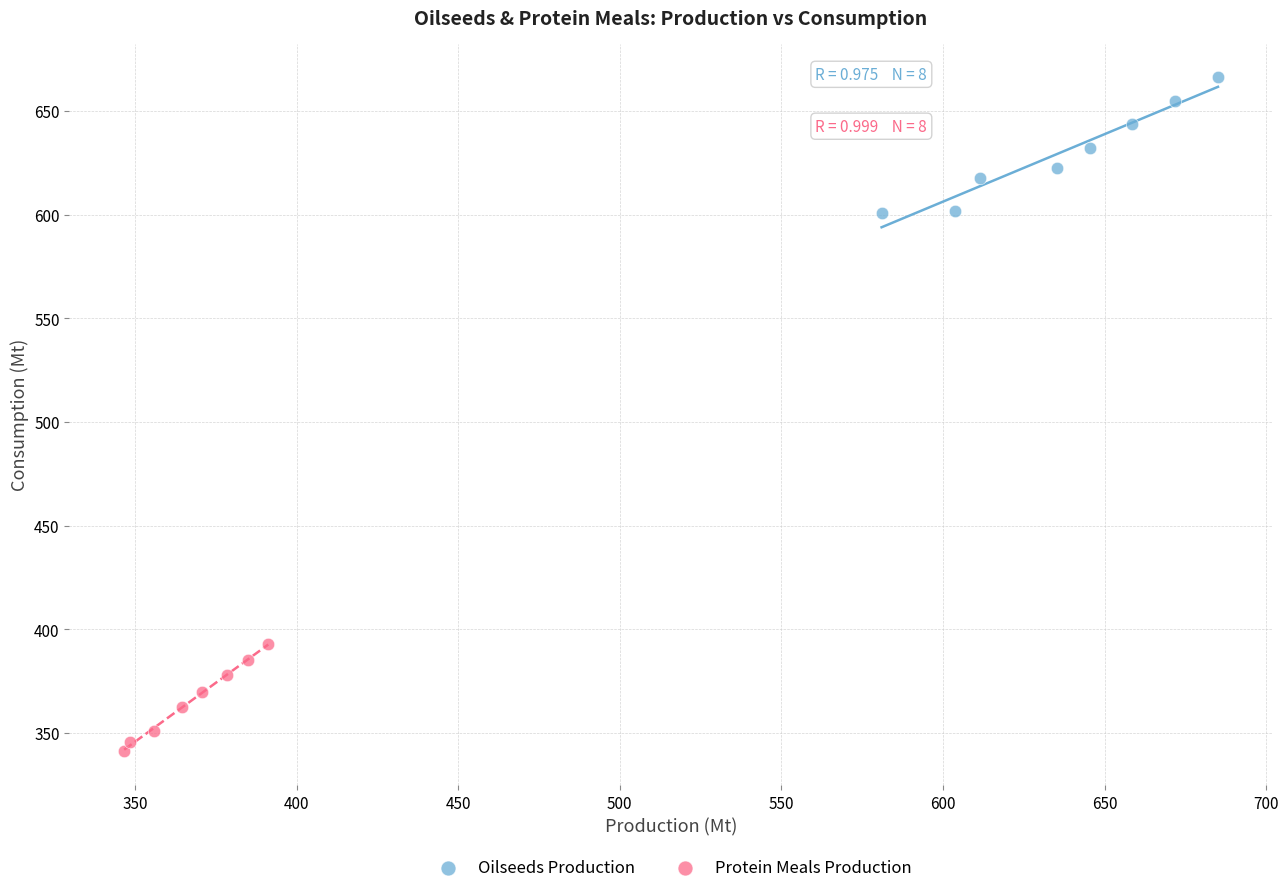

Which series contains the lowest Y value?

Protein Meals Production